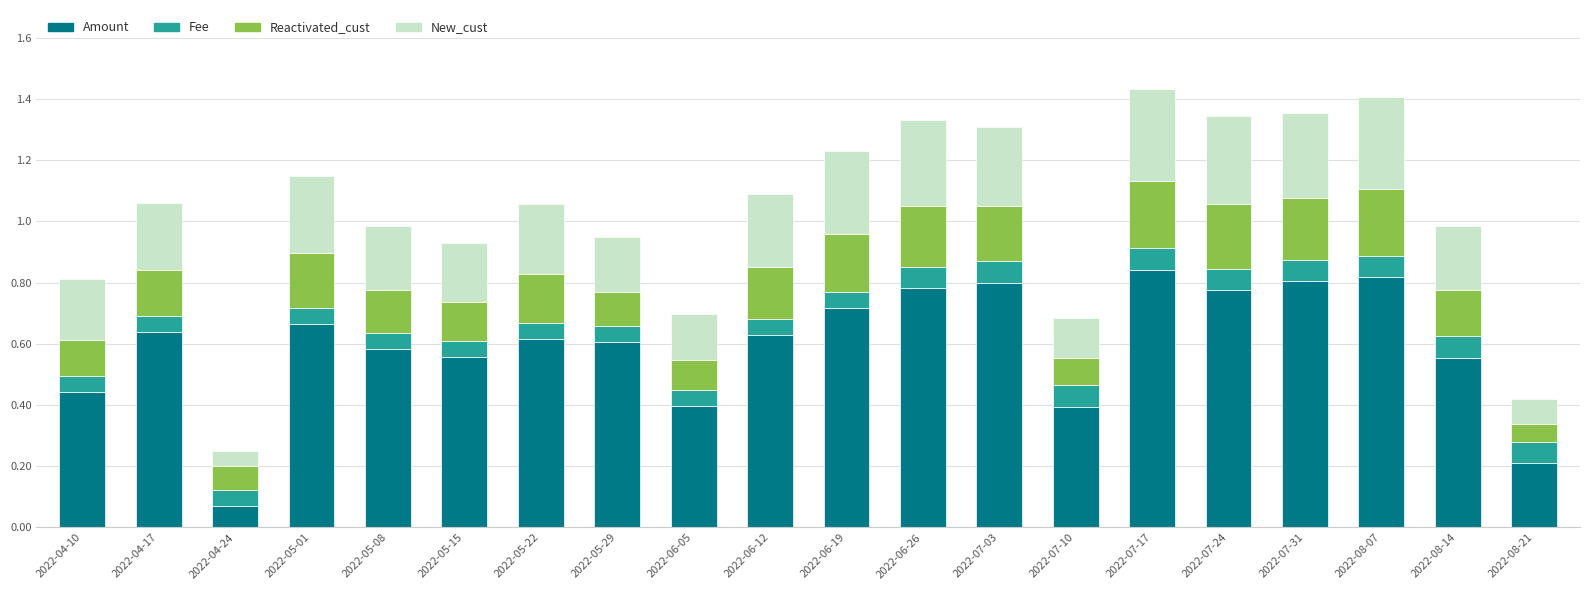

How many series are shown in this chart?

4